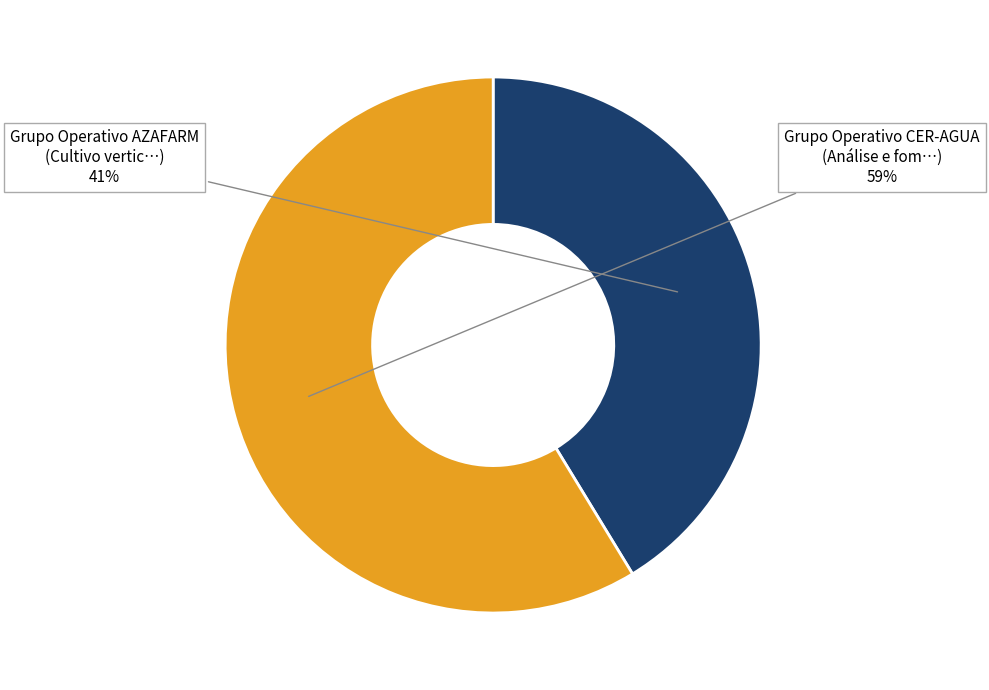

To the nearest percent, what is the average slice percentage?

50%